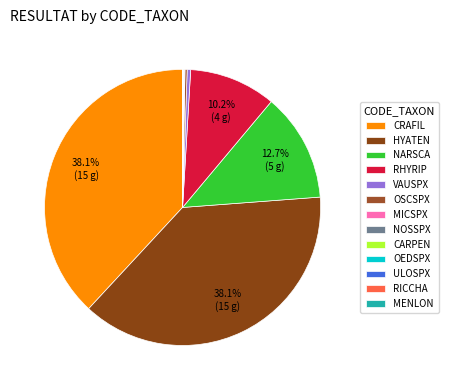

Does MICSPX account for over 50% of the chart?

No